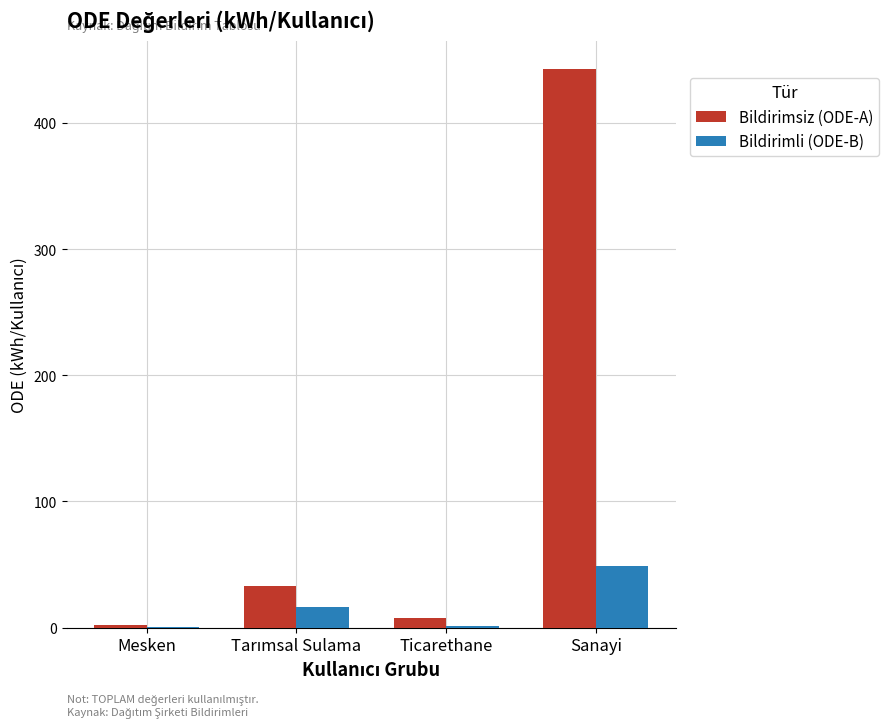

How many groups of bars are there?

4